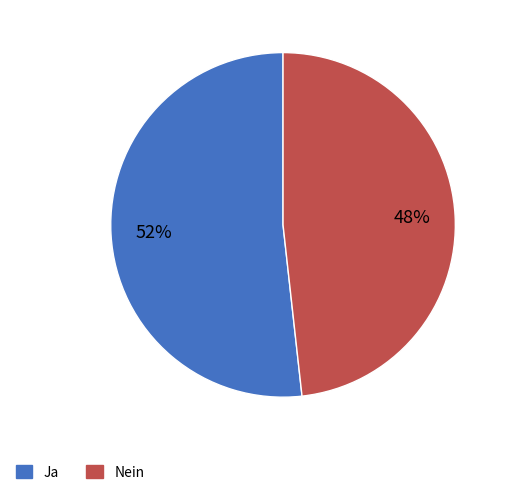

Rank the categories by value from highest to lowest.

Ja, Nein